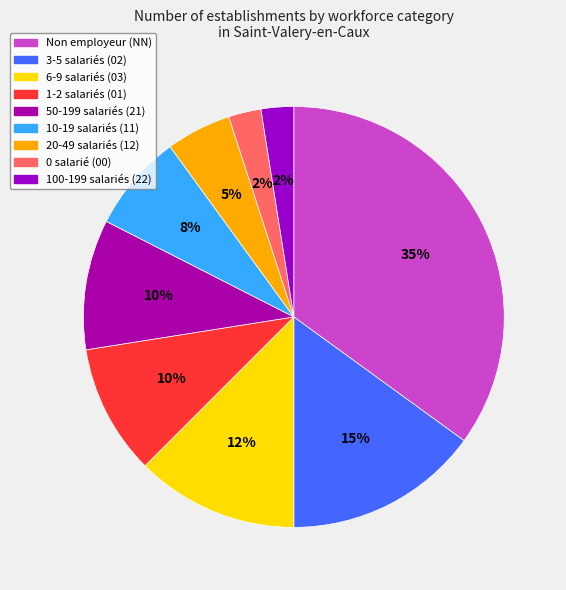

How many segments does this pie chart have?

9